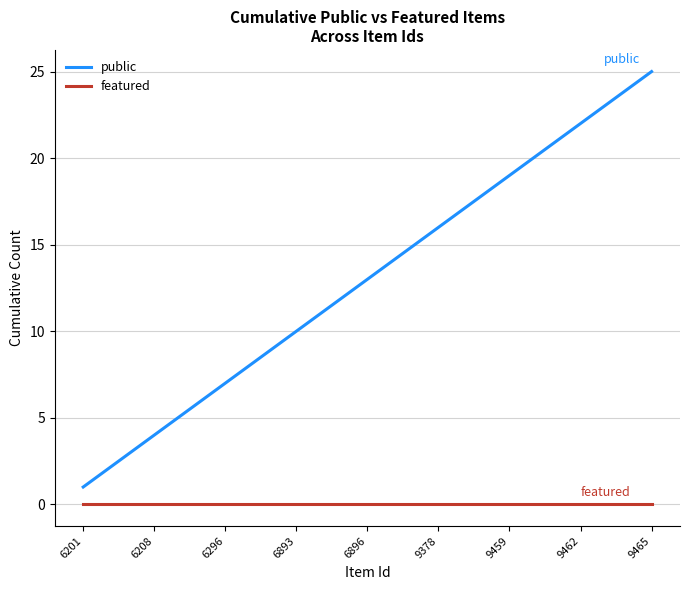

Which series has the largest range (max minus min)?

public